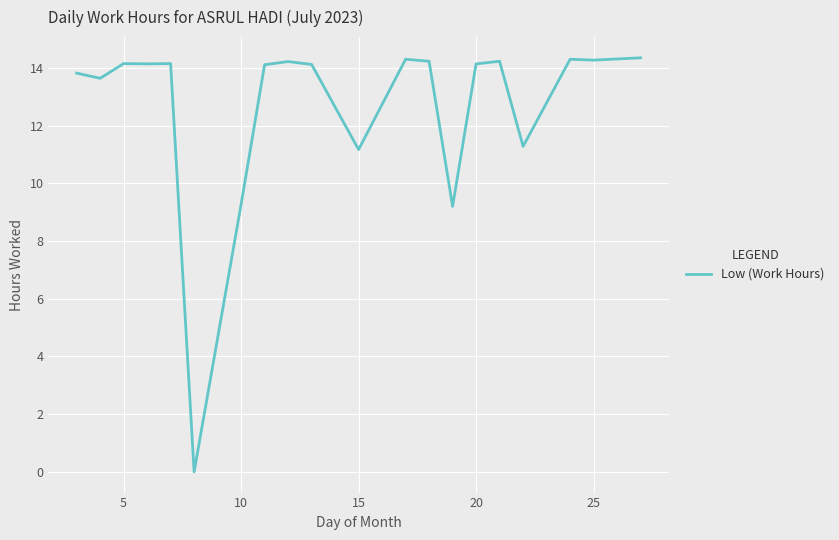

True or false: the data shows 11.2 at 15.

True